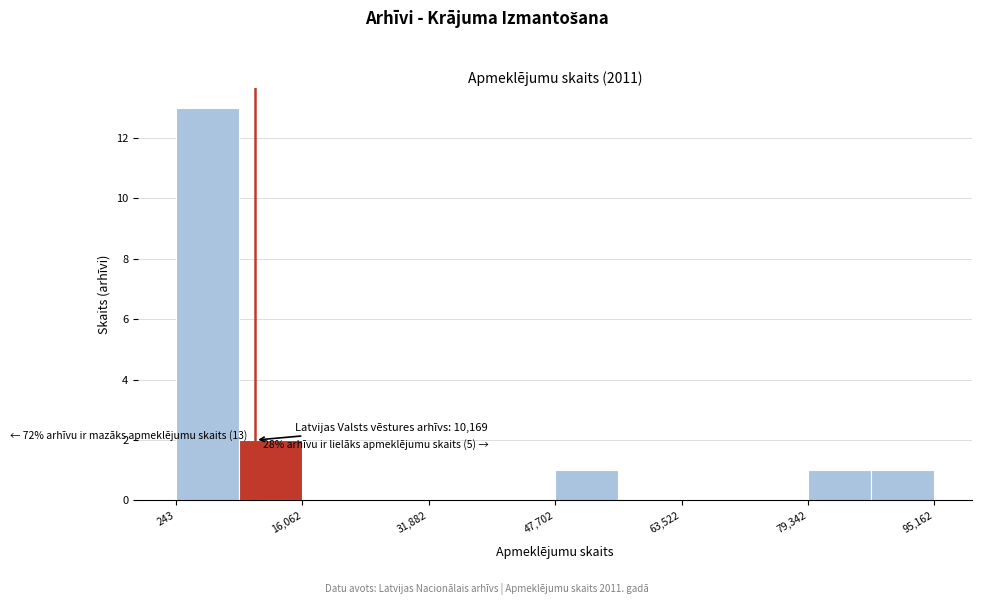

Read against the x-axis, roughly where is the centre of the tallest bar?

4000